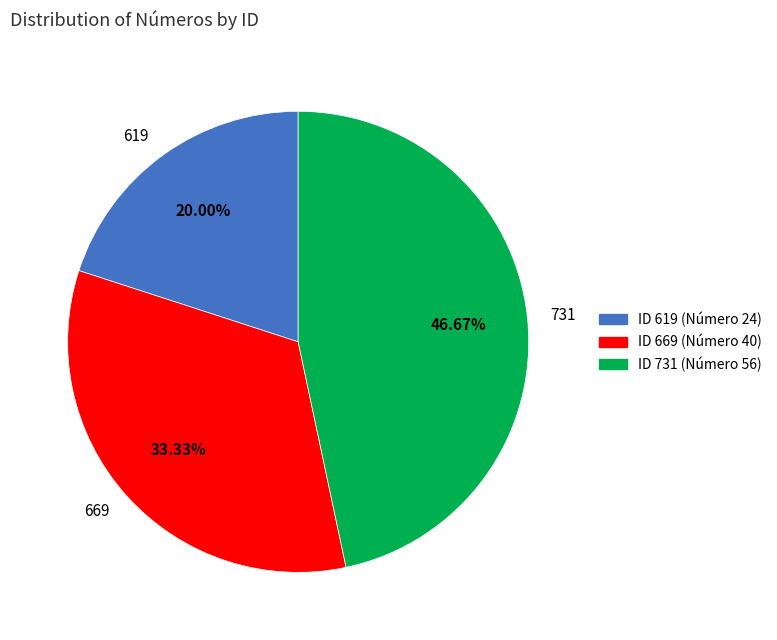

To the nearest percent, what is the difference between the largest and smallest slice percentages?

27%